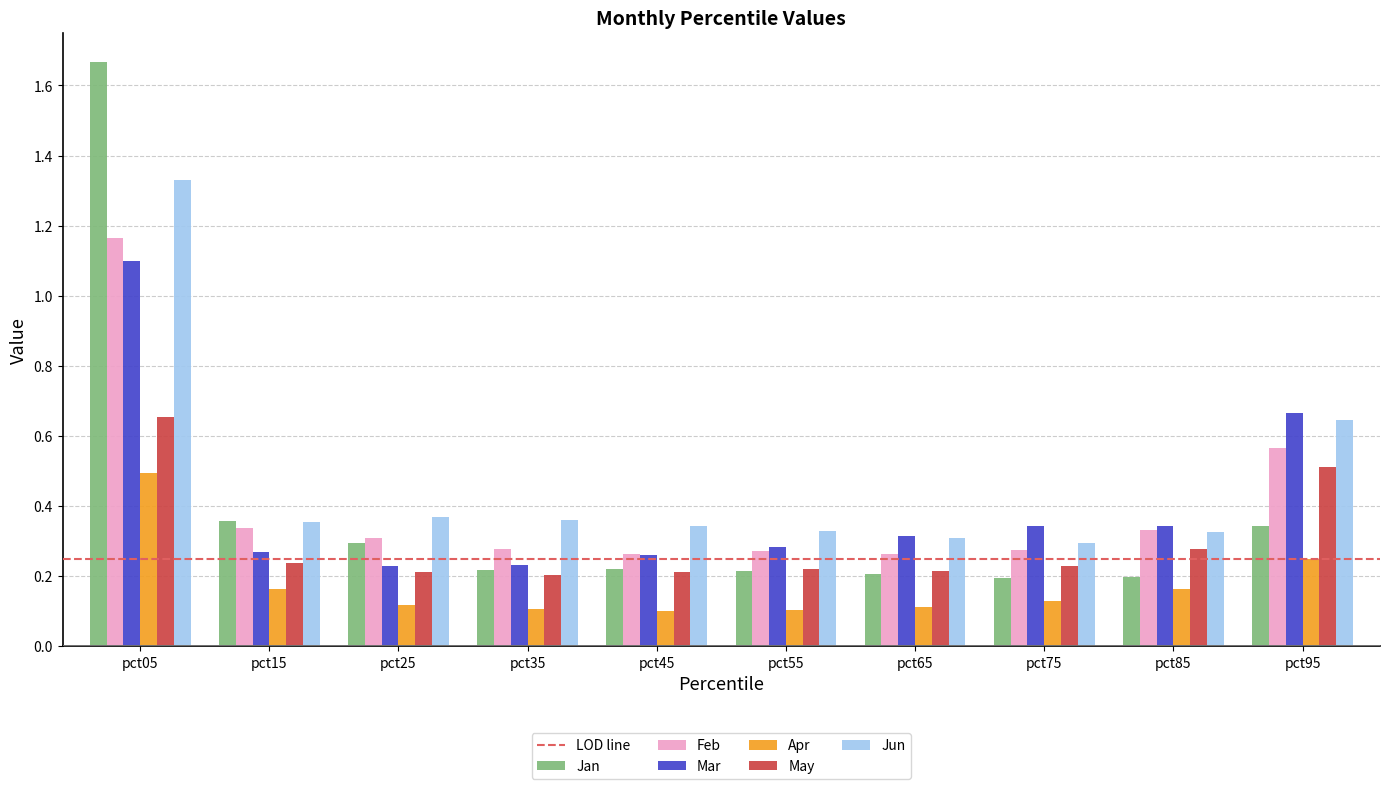

What is the total value across all series at pct85?

1.6